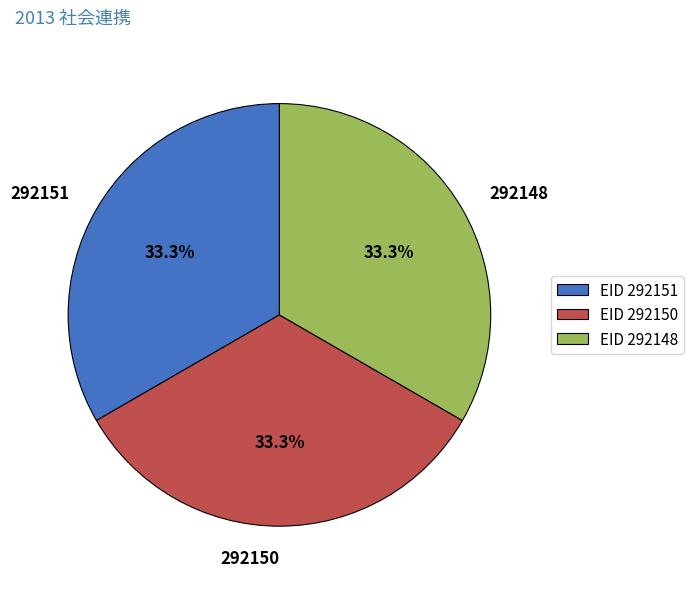

Combined, what portion of the pie is 292148 and 292150?

66.7%